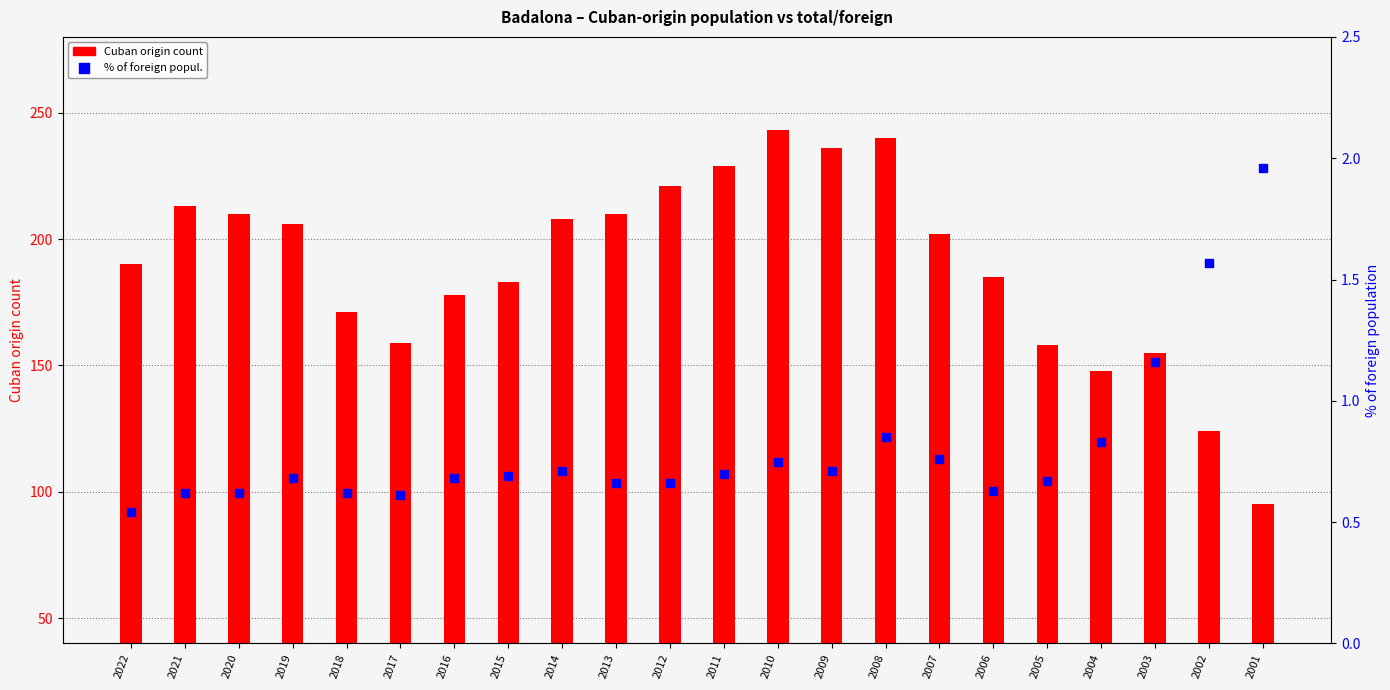

Is the value of Cuban origin count at 2003 greater than the value of % of foreign popul. at 2019?

Yes